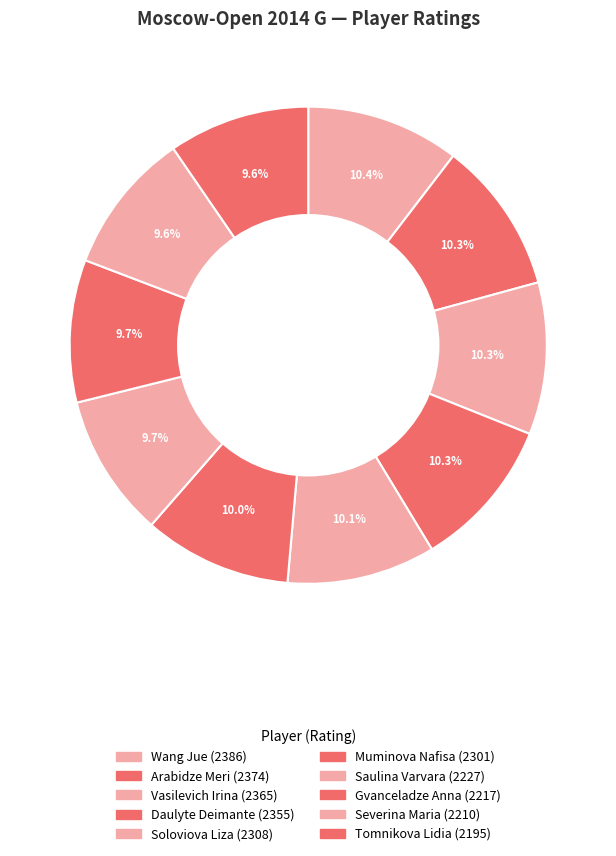

Approximately how many times larger is the value at Vasilevich Irina compared to Wang Jue?

1.0